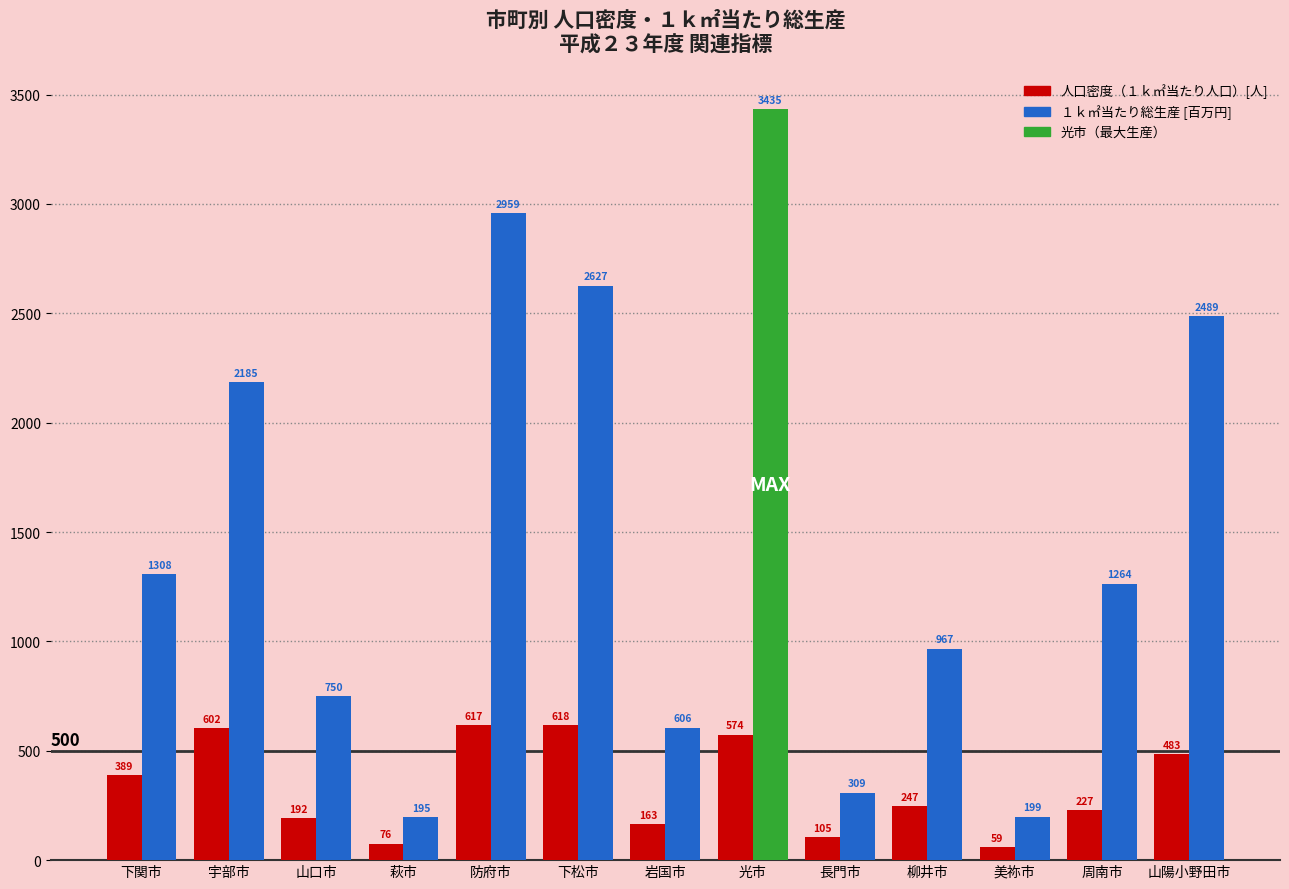

What is the difference between the １ｋ㎡当たり総生産 [百万円] values at 下松市 and 宇部市?

442